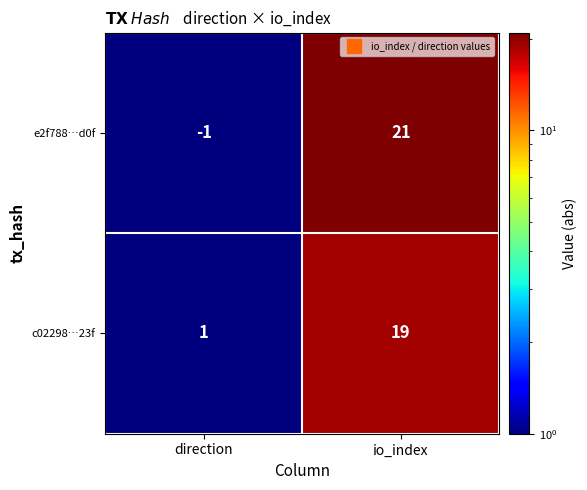

At how many categories does at least one series exceed 16?

1